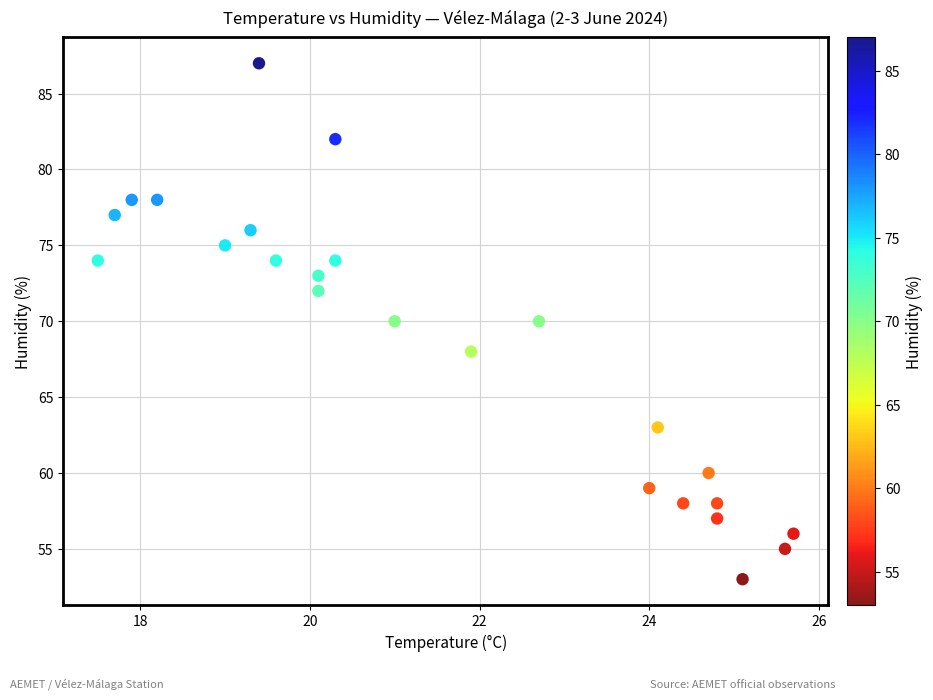

What is the range of Y values (max minus min)?

34